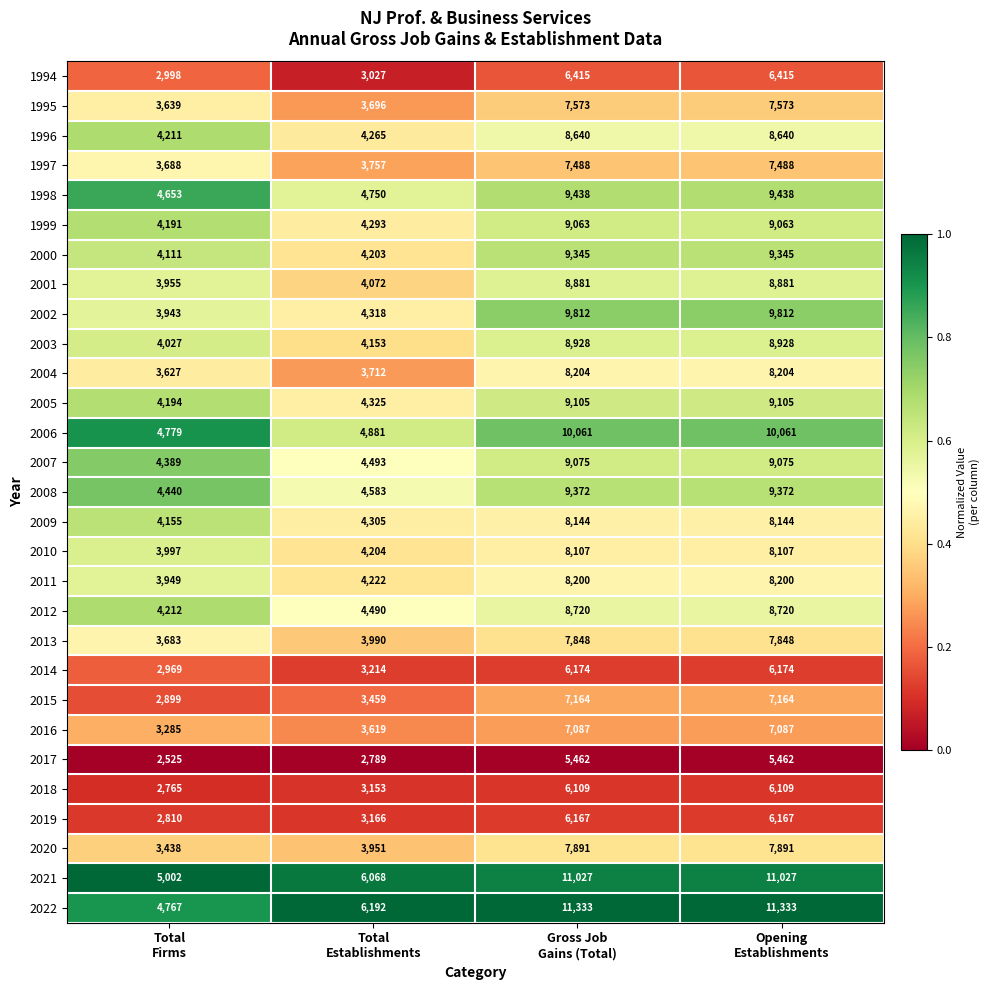

What is the average value of the 2003 series?

6509